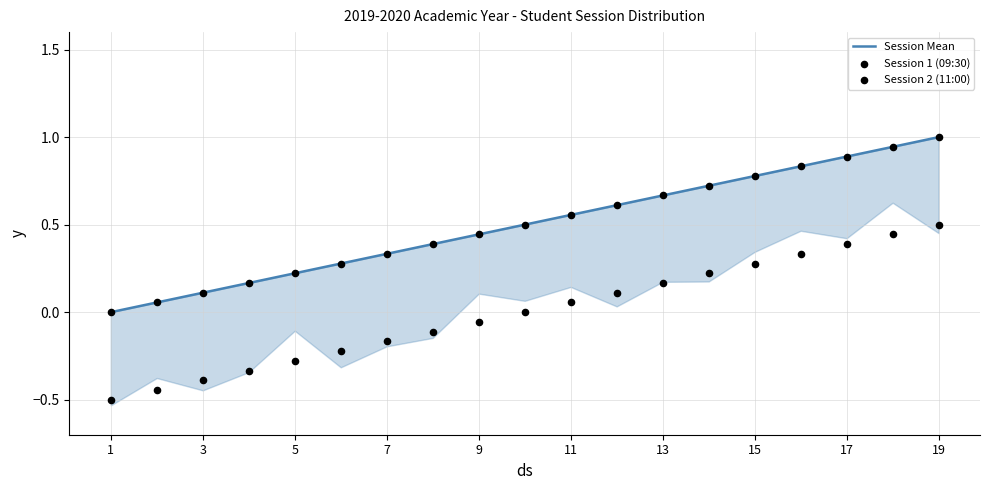

Which series contains the highest Y value?

Session Mean